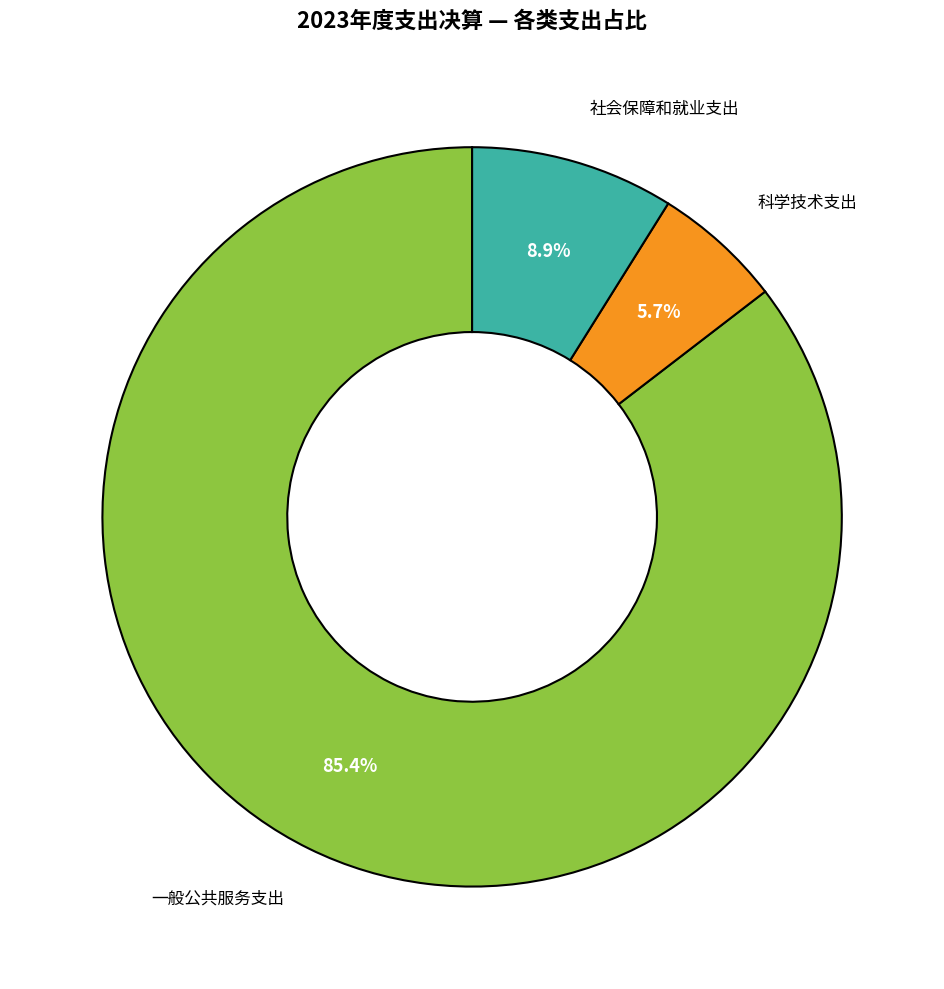

Is there any slice that represents more than half of the pie?

Yes